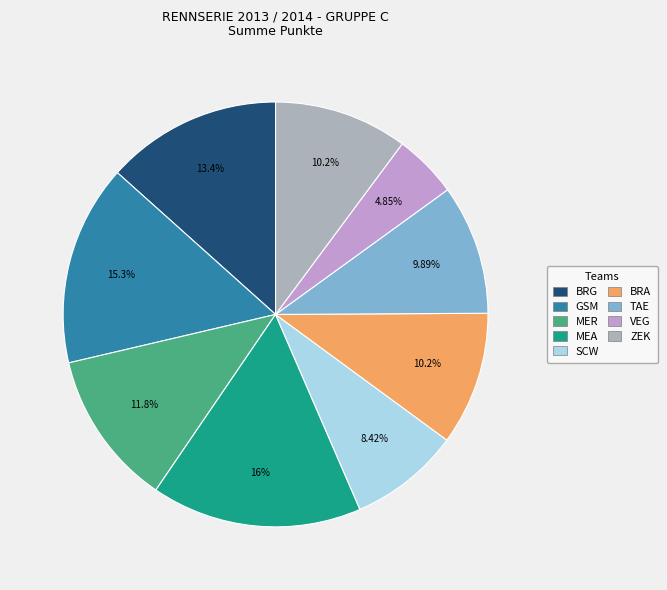

Between ZEK and VEG, which is larger?

ZEK